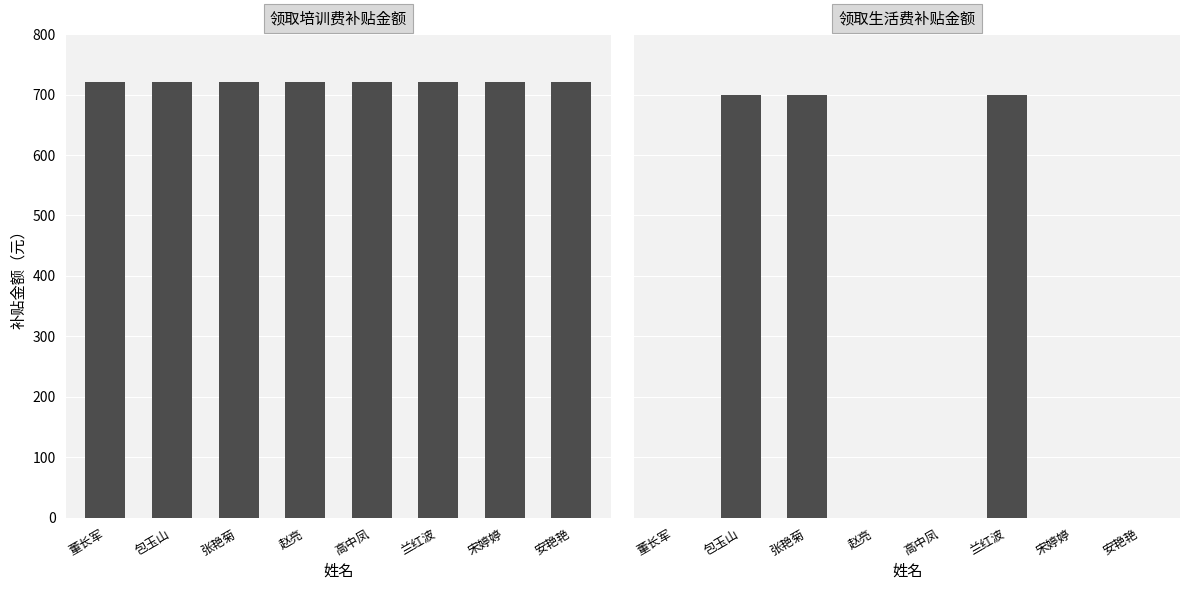

Which series has the largest range (max minus min)?

领取生活费补贴金额